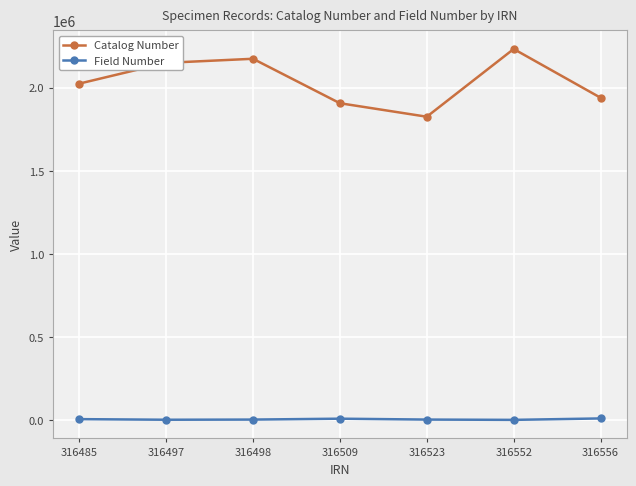

What is the sum of all Catalog Number values?

14257797